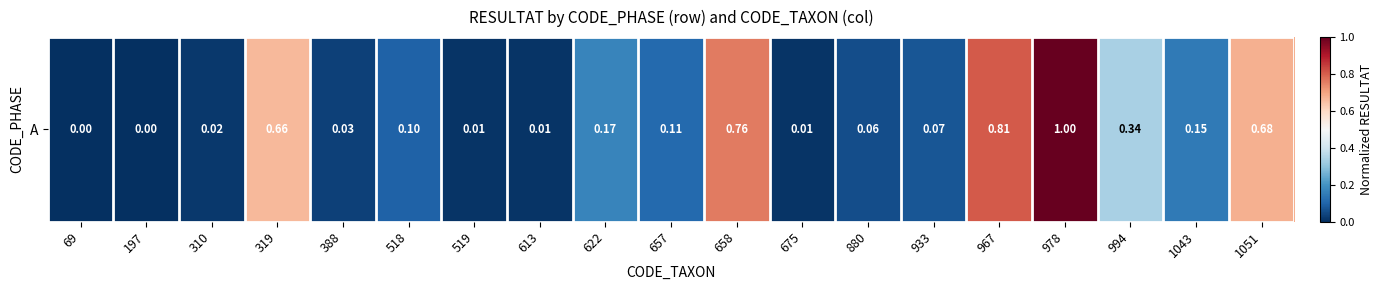

At which label is the value closest to 0?

69